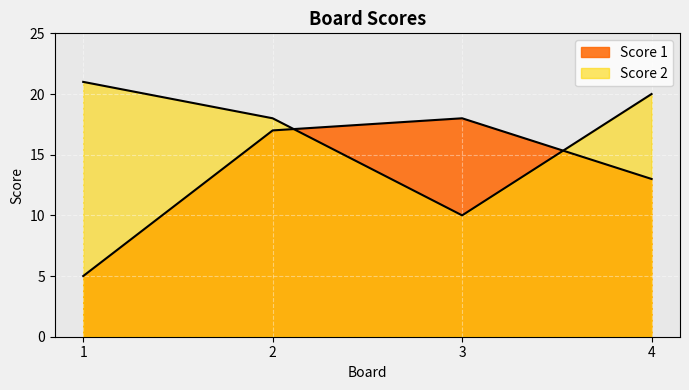

How many data points in Score 1 are above 17?

1